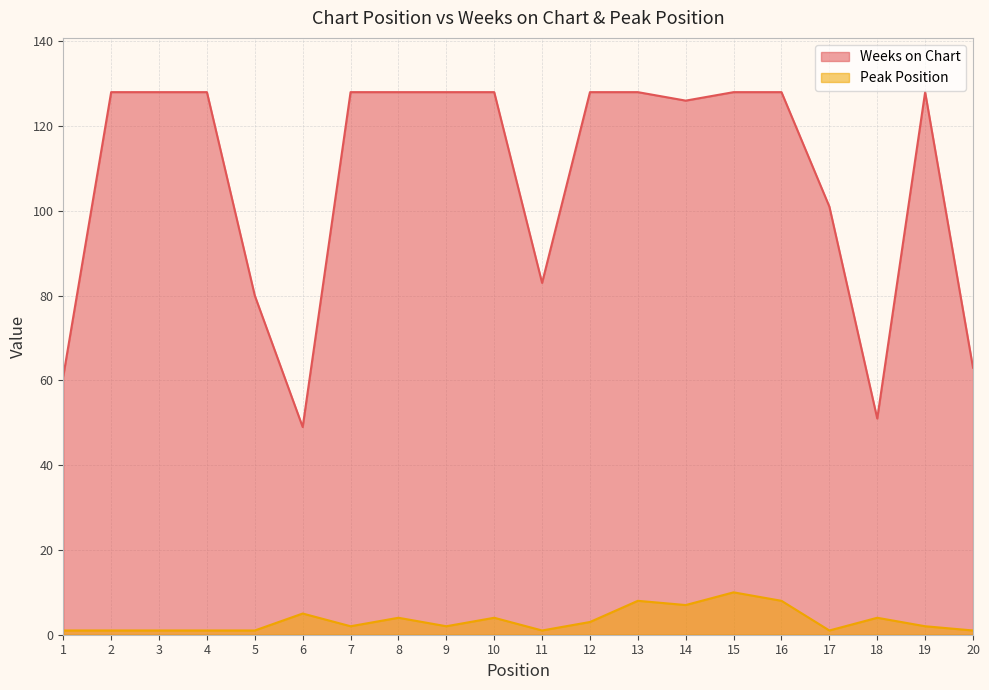

Rank the series at 4 from highest to lowest value.

Weeks on Chart, Peak Position